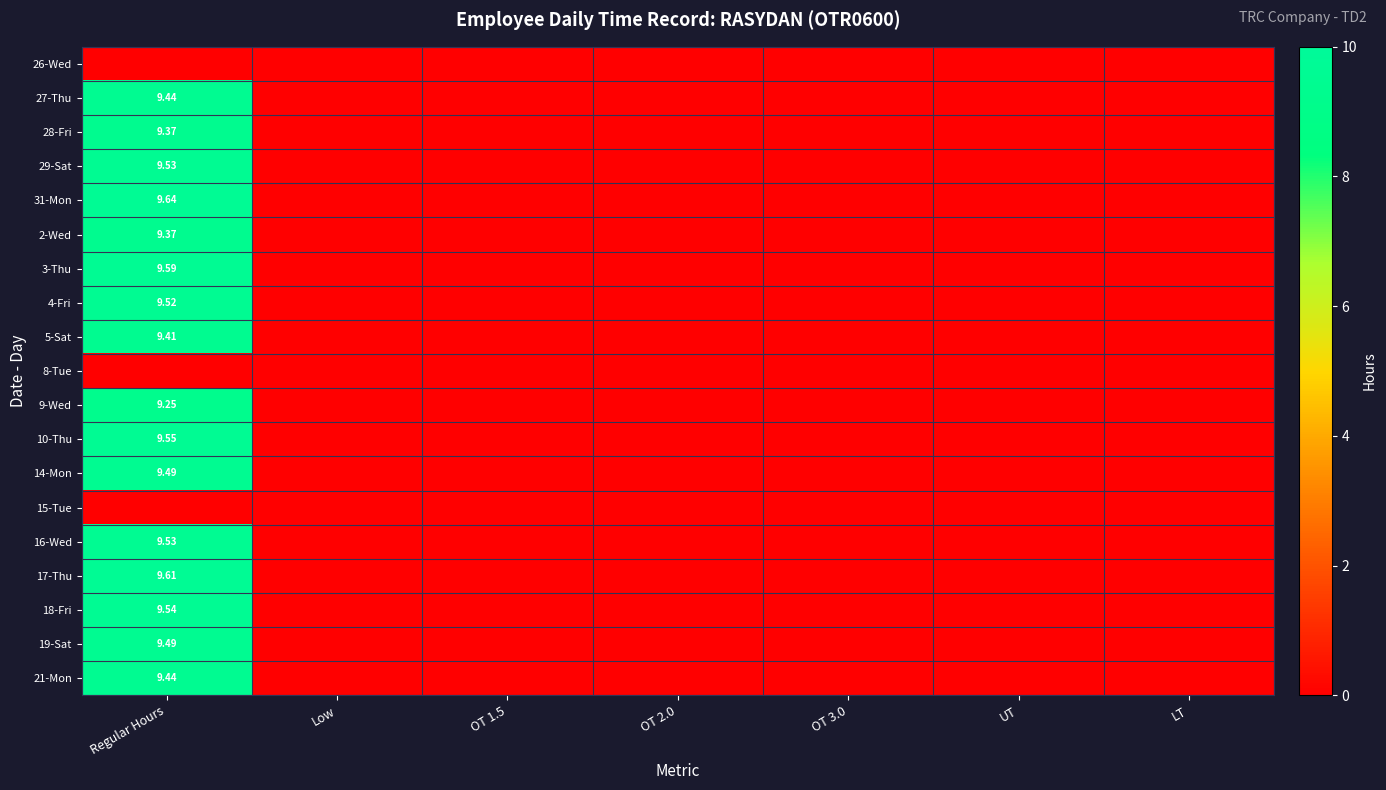

At how many categories does at least one series exceed 8?

1